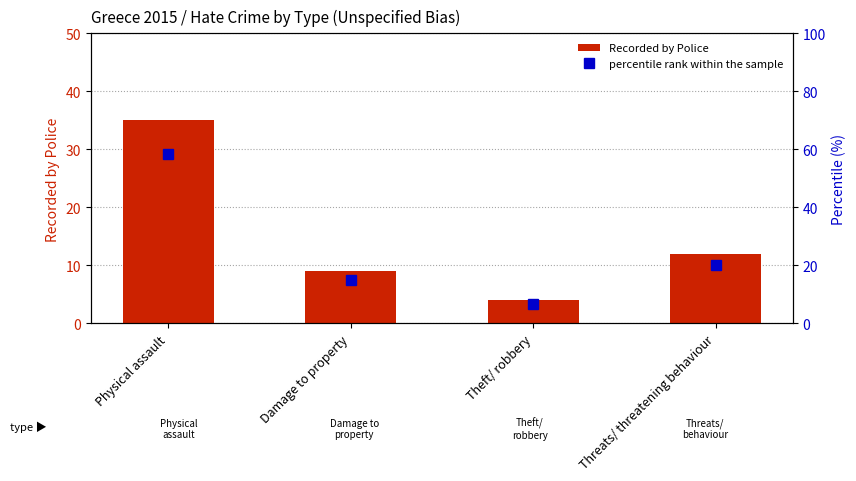

List the series in order of their overall mean, lowest first.

Recorded by Police, percentile rank within the sample